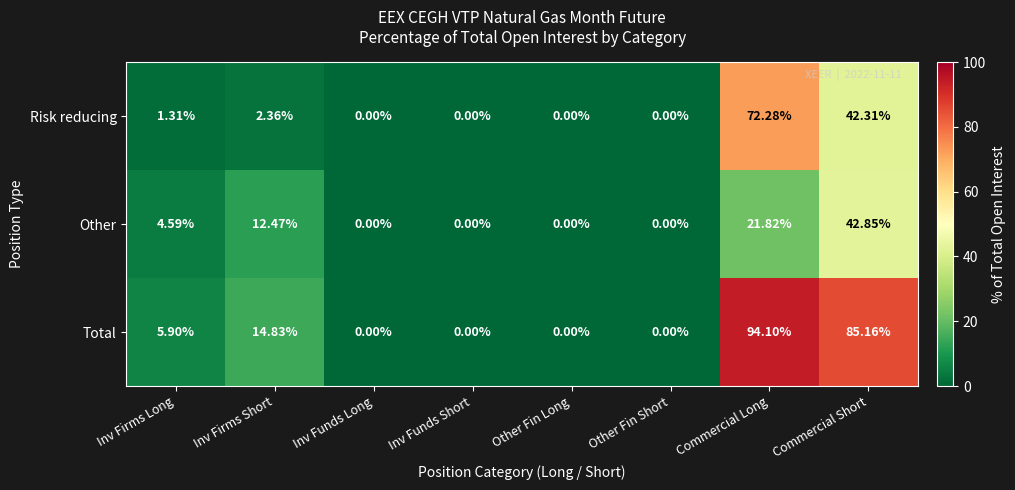

Which category has the highest value across all series?

Commercial Long